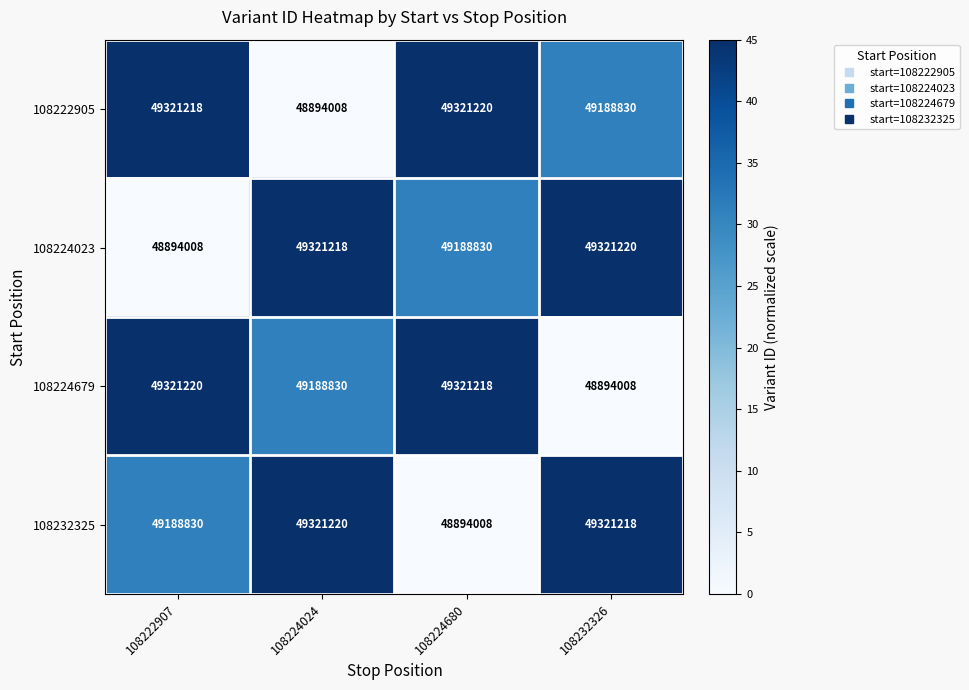

At which label does 108224679 first exceed 49321218?

108222907